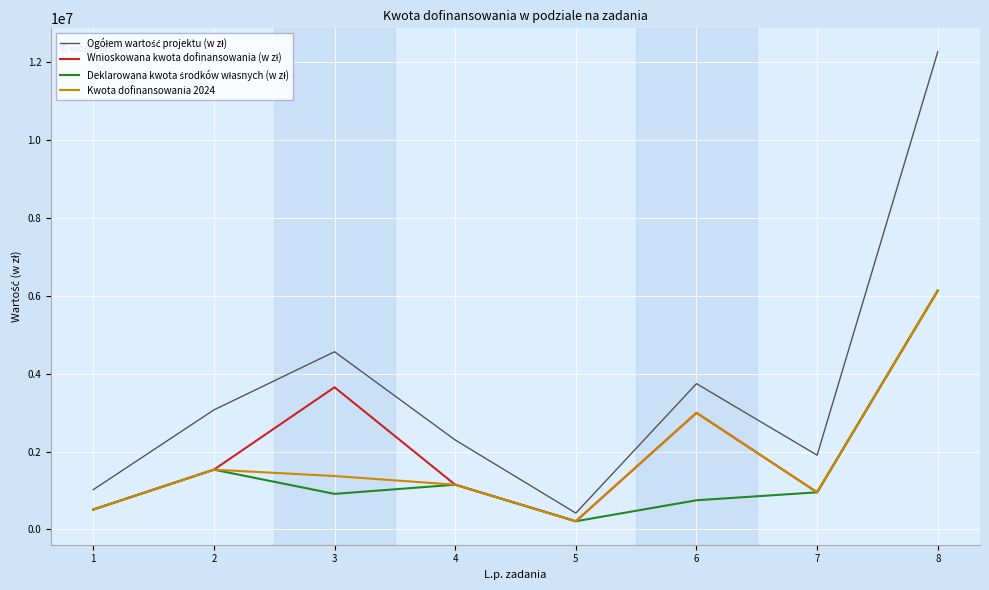

At which category is the sum across all series the highest?

8